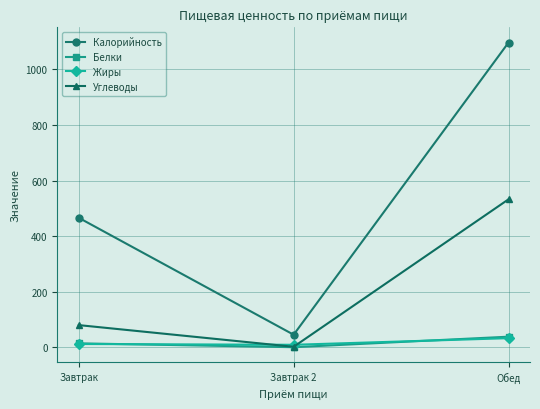

What is the difference between the highest and lowest values at Завтрак 2?

45.0